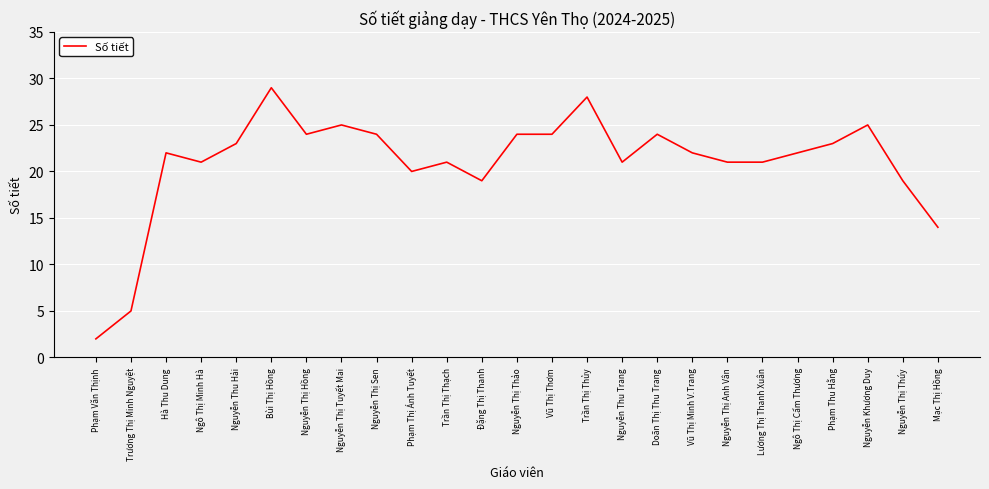

What is the approximate value at Nguyễn Thị Hồng?

24